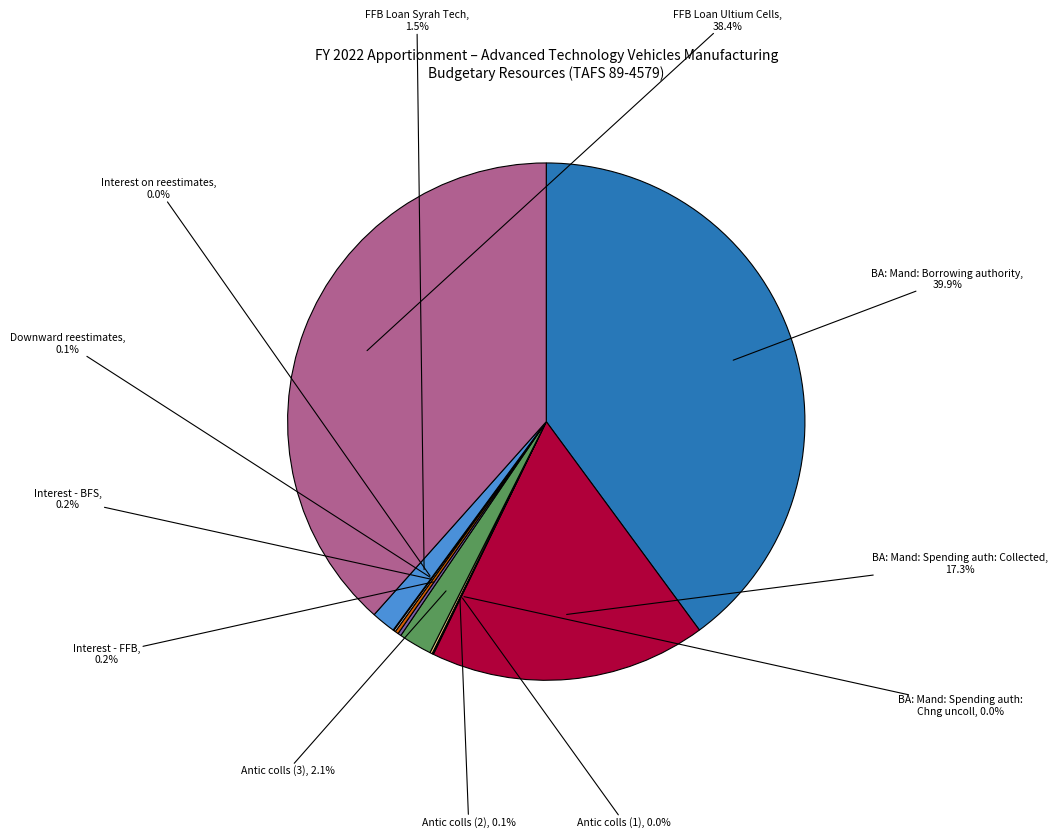

Does any single category account for the majority?

No